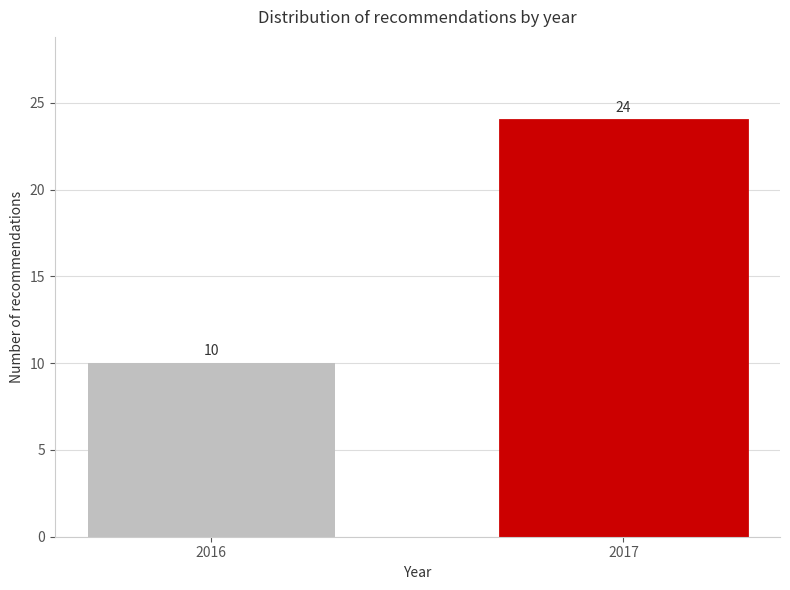

Reading left to right, extract all data points from this chart.

2016=10	2017=24